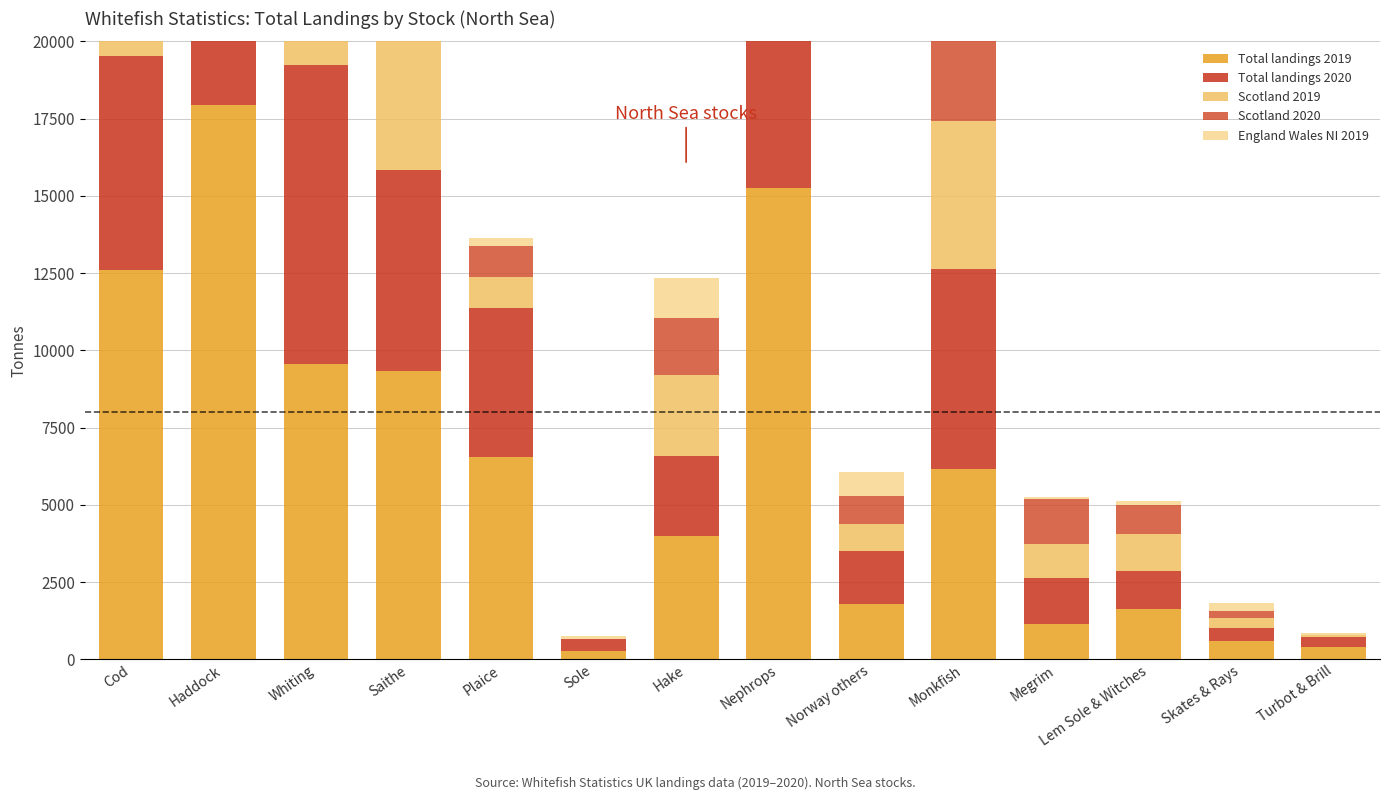

What is the minimum value for England Wales NI 2019?

38.6